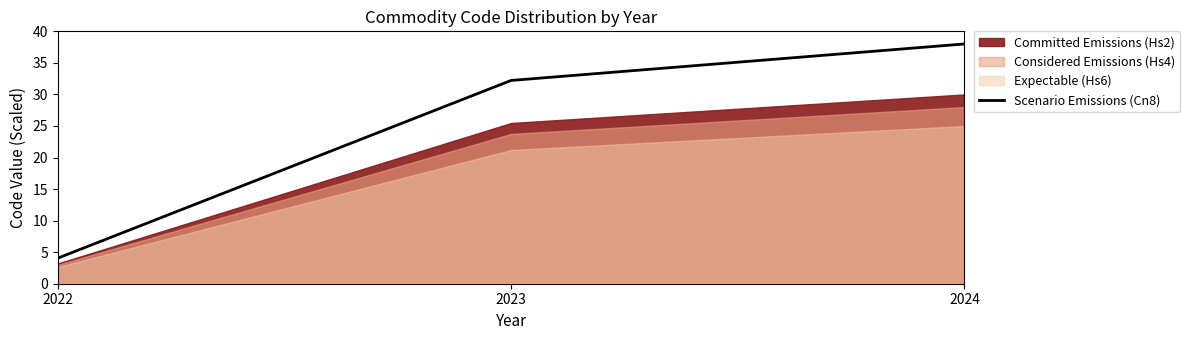

What is the sum of all values?

74.3